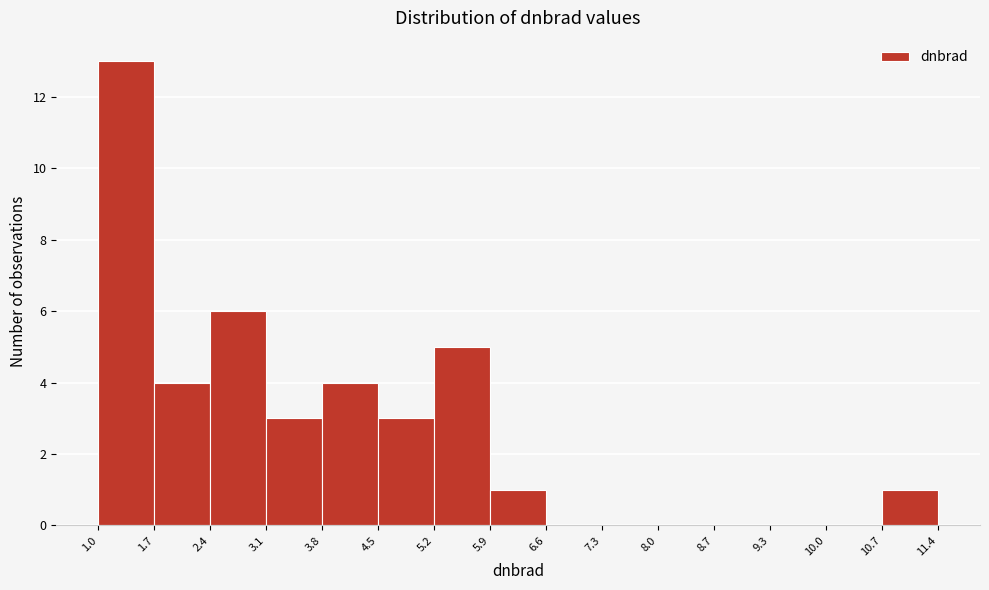

Over which range of the x-axis is the bar tallest?

1.0 to 1.7